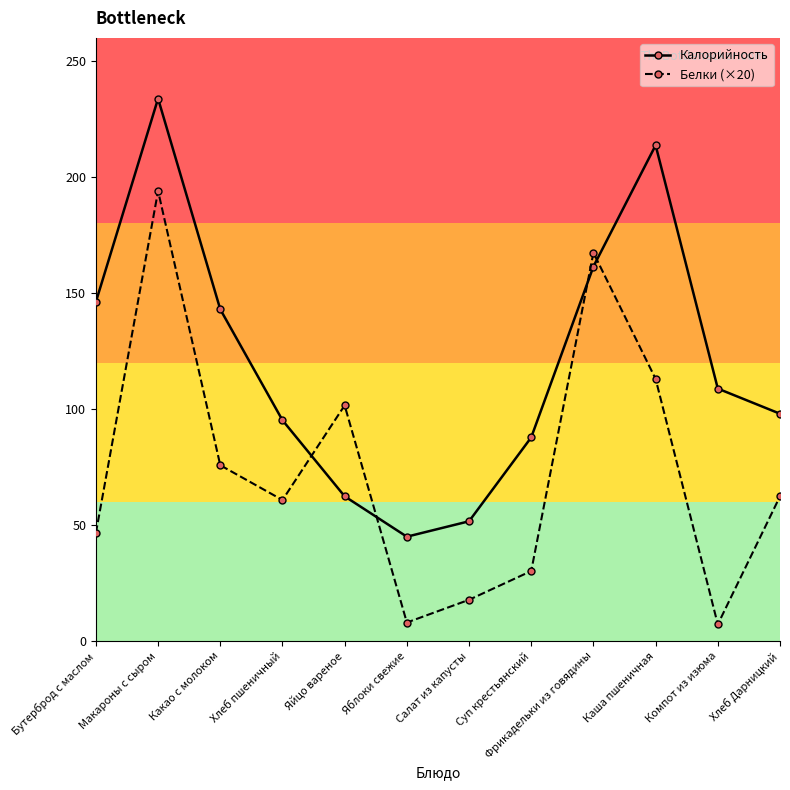

Where does the Калорийность series first go above 108?

Бутерброд с маслом